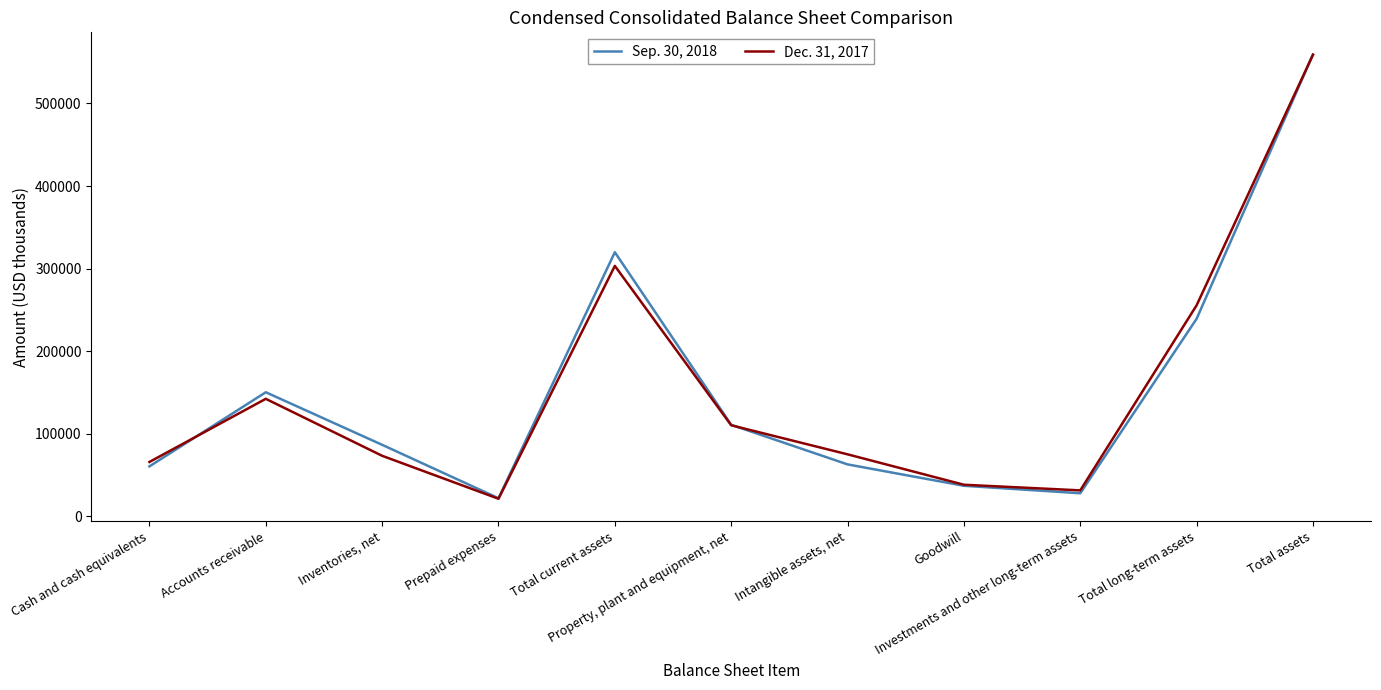

What is the minimum value shown in the chart?

21457